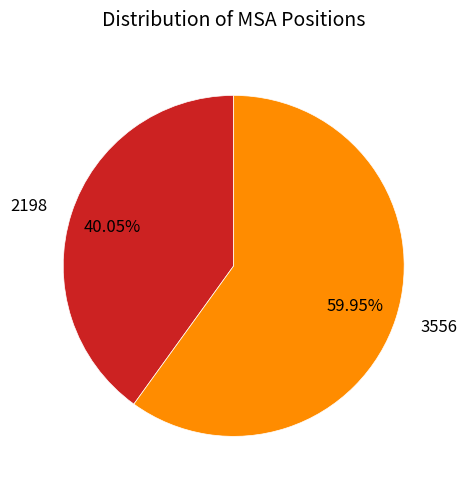

To the nearest percent, what is the average slice percentage?

50%